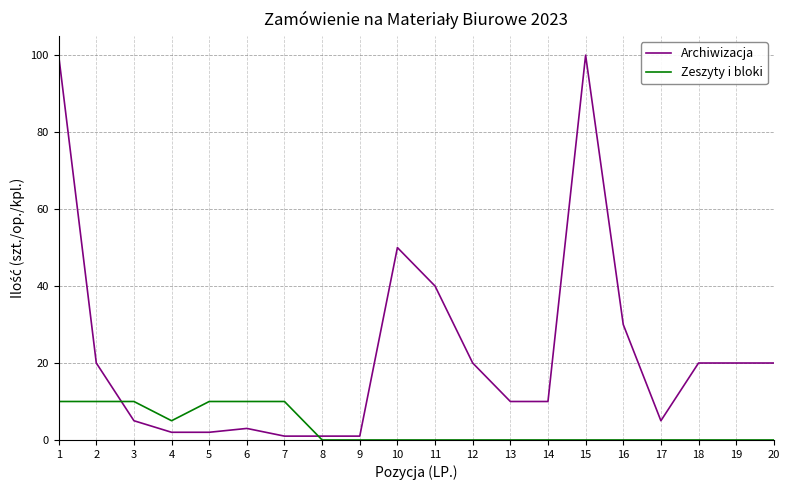

Which series has the largest total across all categories?

Archiwizacja